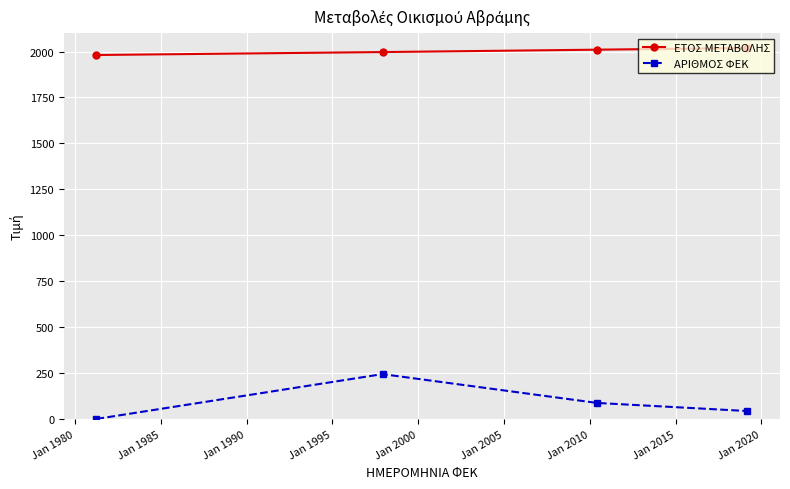

True or false: ΕΤΟΣ ΜΕΤΑΒΟΛΗΣ has more than 1 interior local peaks.

False